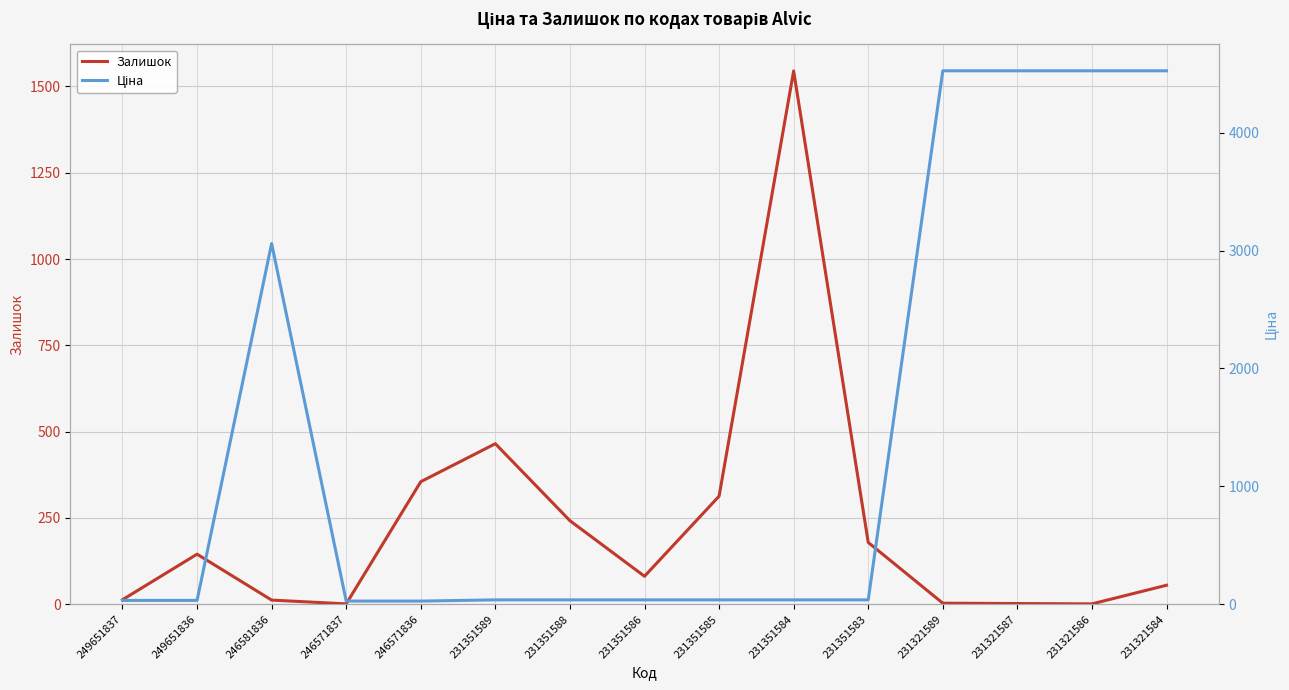

Rank the series by their maximum value, from lowest to highest.

Залишок, Ціна